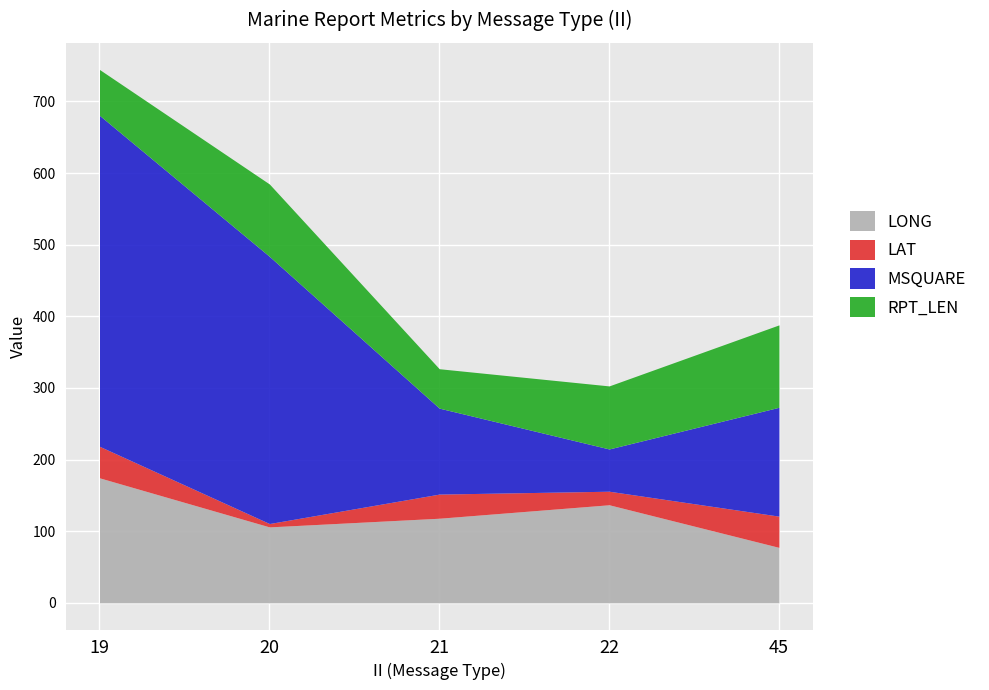

The value of LONG at 20 is 106.0. True or false?

True